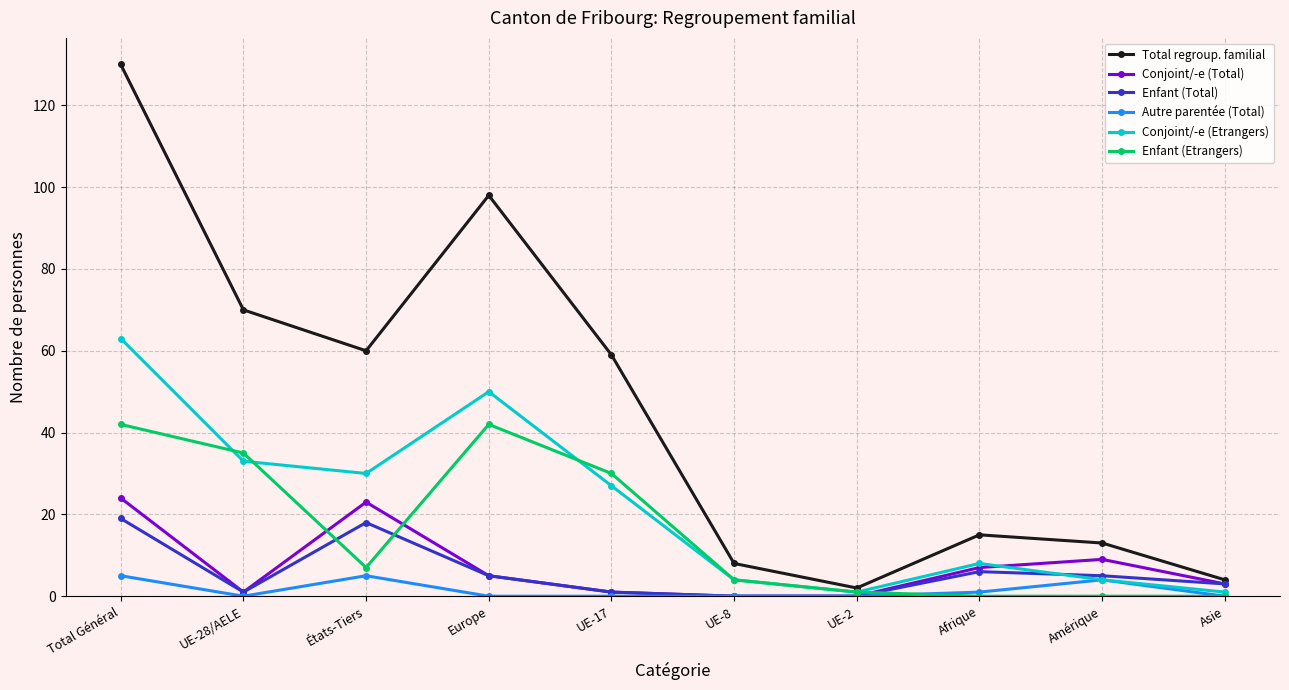

Rank the series by their maximum value, from highest to lowest.

Total regroup. familial, Conjoint/-e (Etrangers), Enfant (Etrangers), Conjoint/-e (Total), Enfant (Total), Autre parentée (Total)